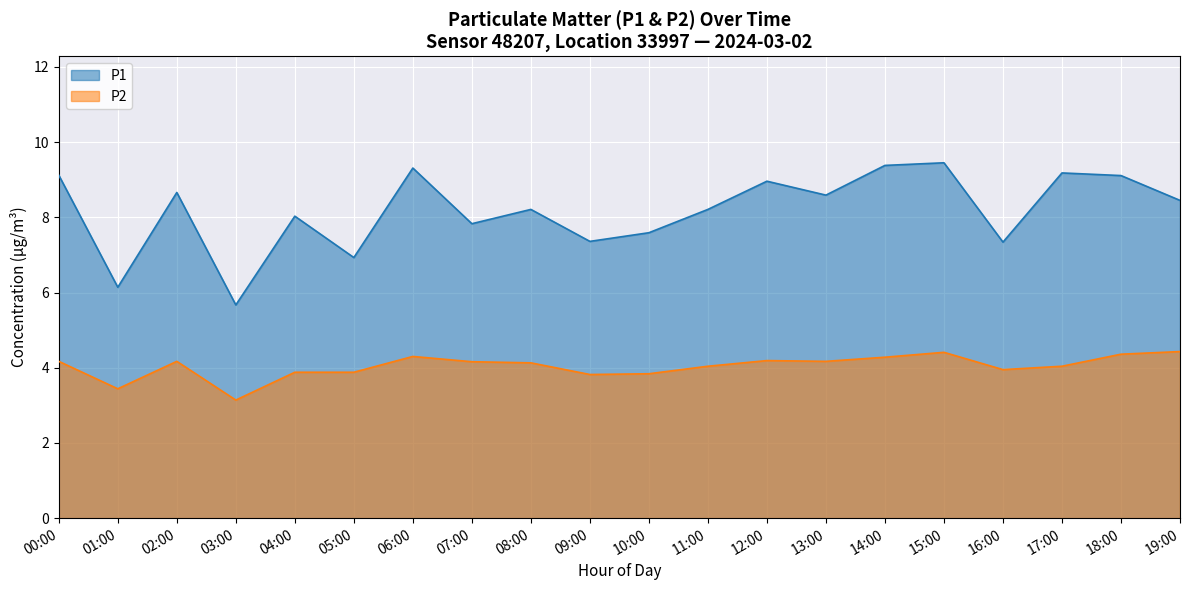

What is the label of the 13th point from the right?

07:00